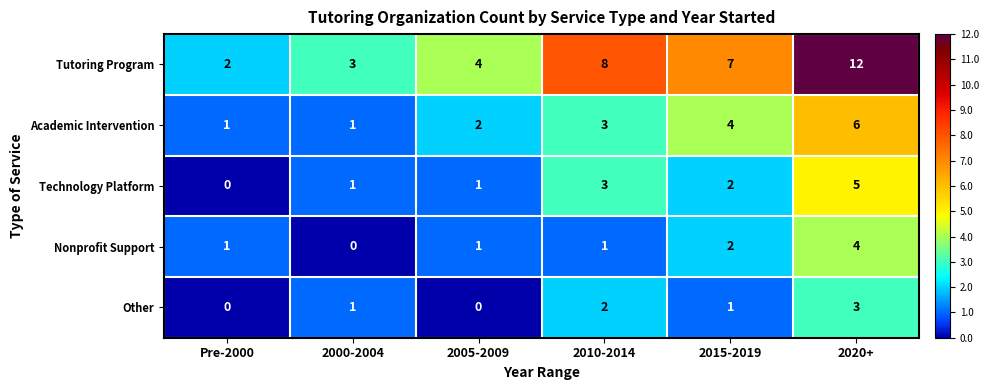

Count the number of data series in this chart.

5